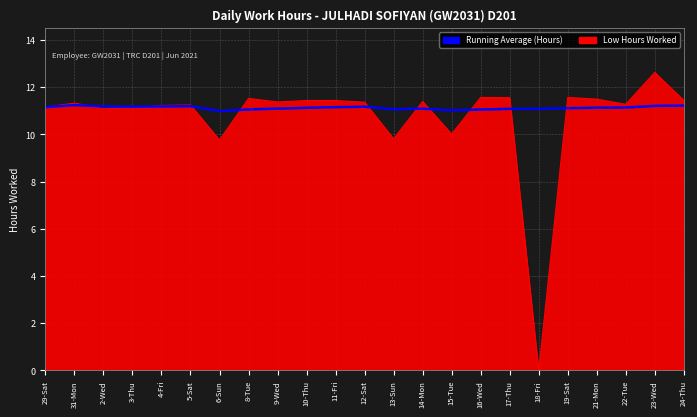

Is it true that Low Hours Worked equals 7.8 at 29-Sat?

False